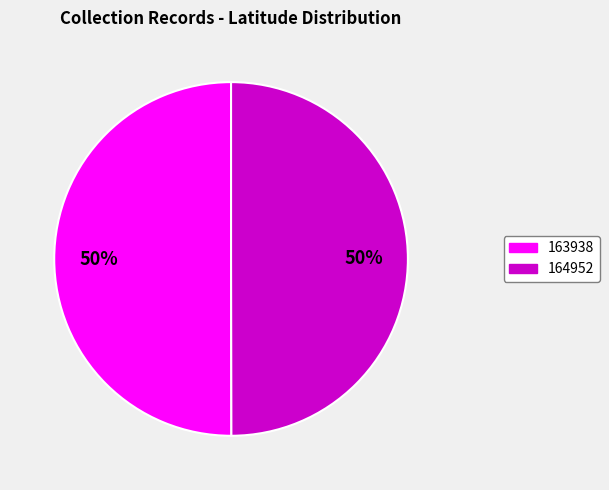

True or false: 163938 accounts for 43% of the total.

False